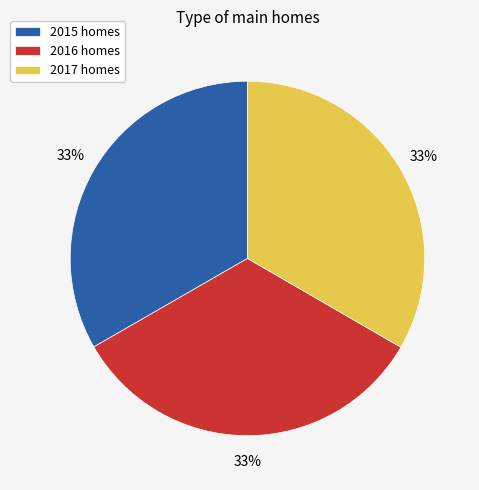

True or false: 2016 homes accounts for 24% of the total.

False